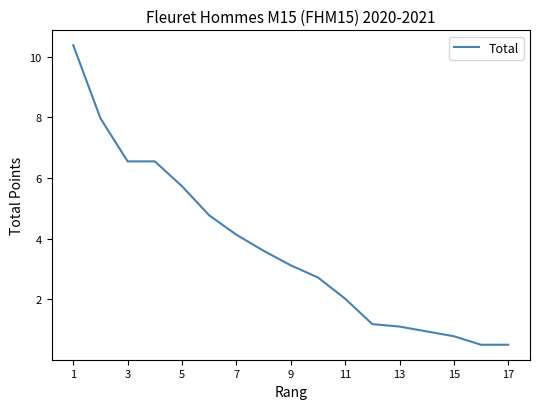

What is the smallest value displayed?

0.5